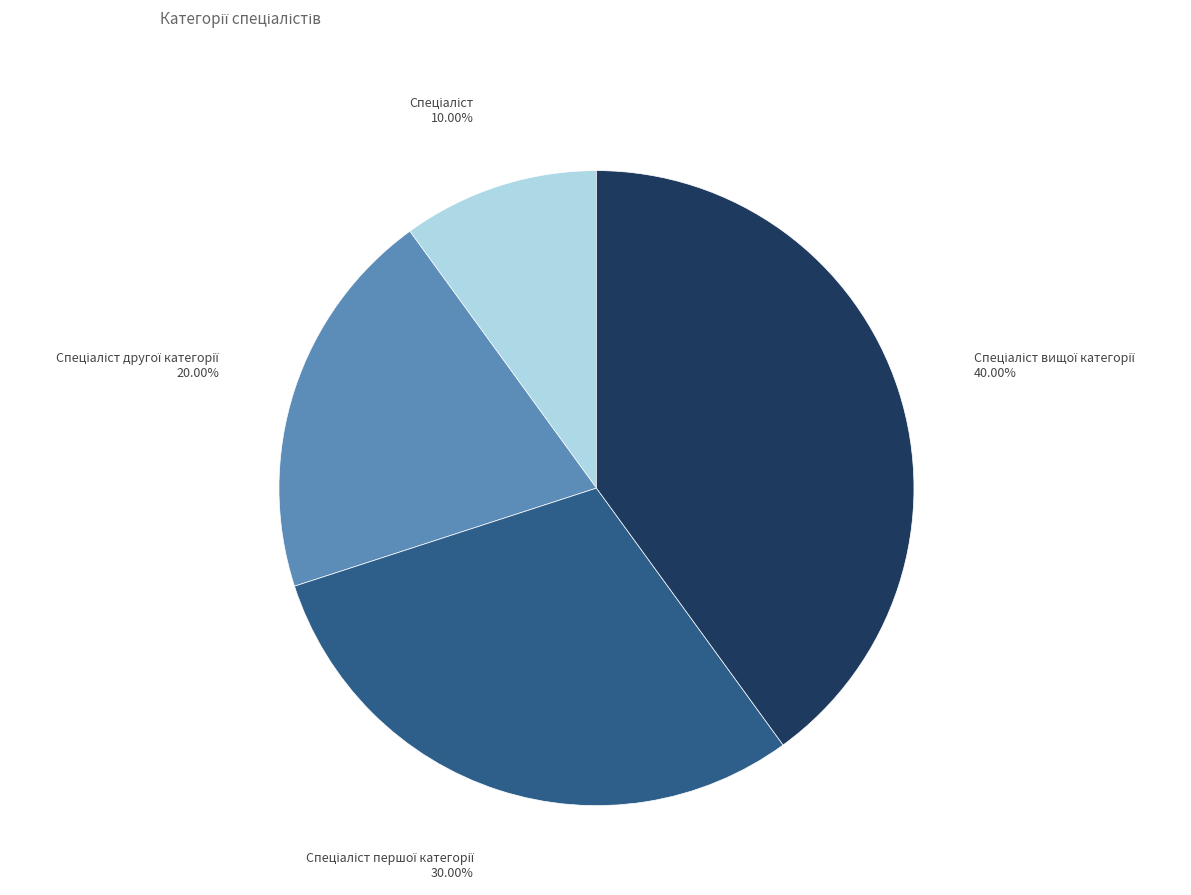

Is there a majority slice in this chart?

No